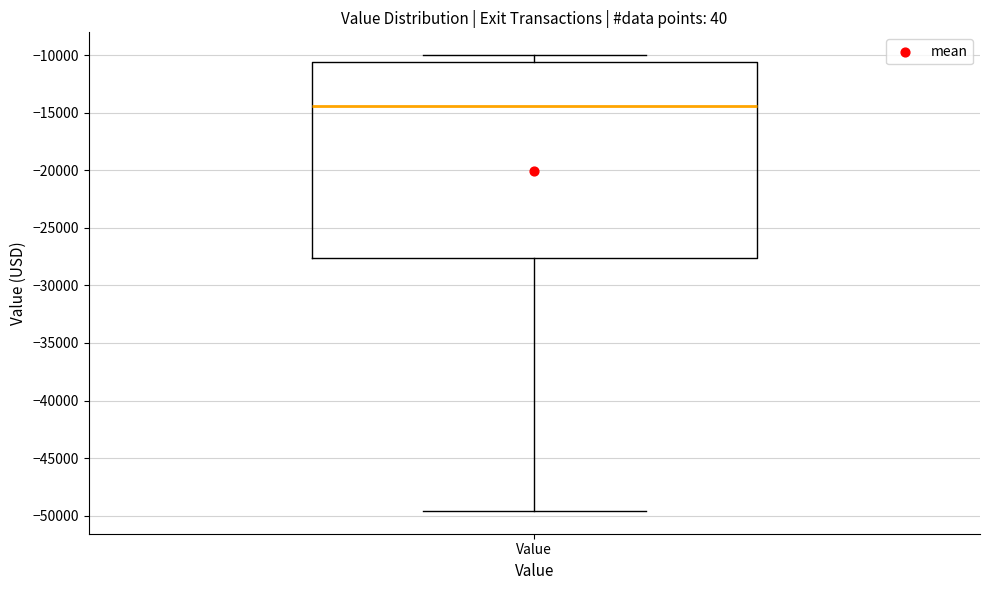

Transcribe this box plot: give where the median line is, the range the box spans, and where the two whiskers end, as read against the y-axis. The values are not printed on the chart, so give them approximately, as read against the axis.

median -14500, box -27500 to -10500, whiskers -49500 to -10000